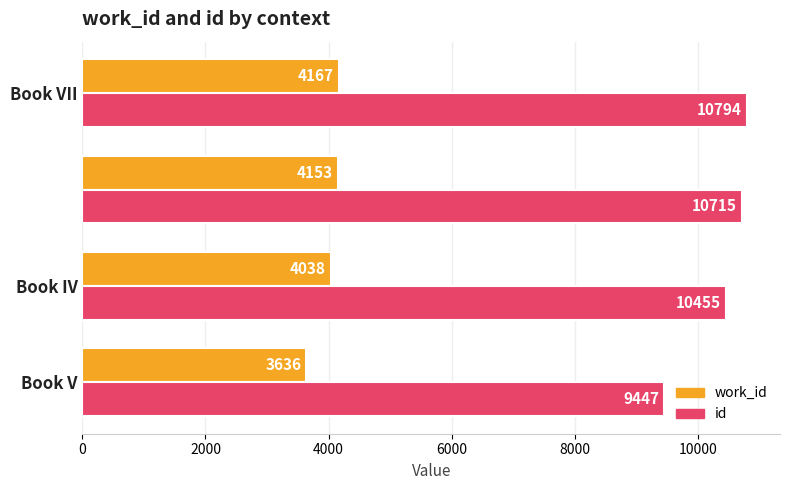

Rank the series by their maximum value, from highest to lowest.

id, work_id